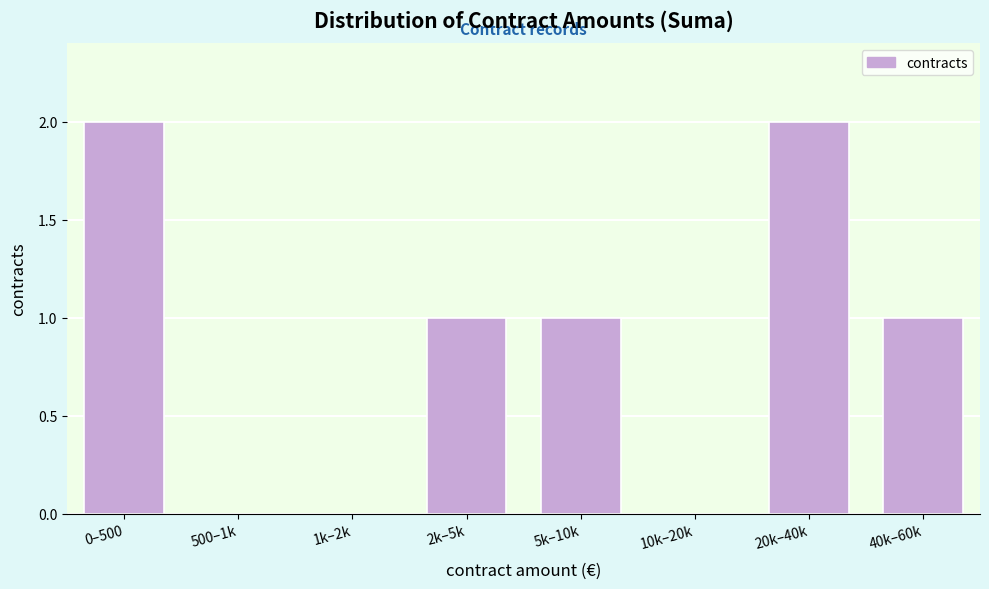

Reading left to right, extract all data points from this chart.

0–500=2	500–1k=0	1k–2k=0	2k–5k=1	5k–10k=1	10k–20k=0	20k–40k=2	40k–60k=1